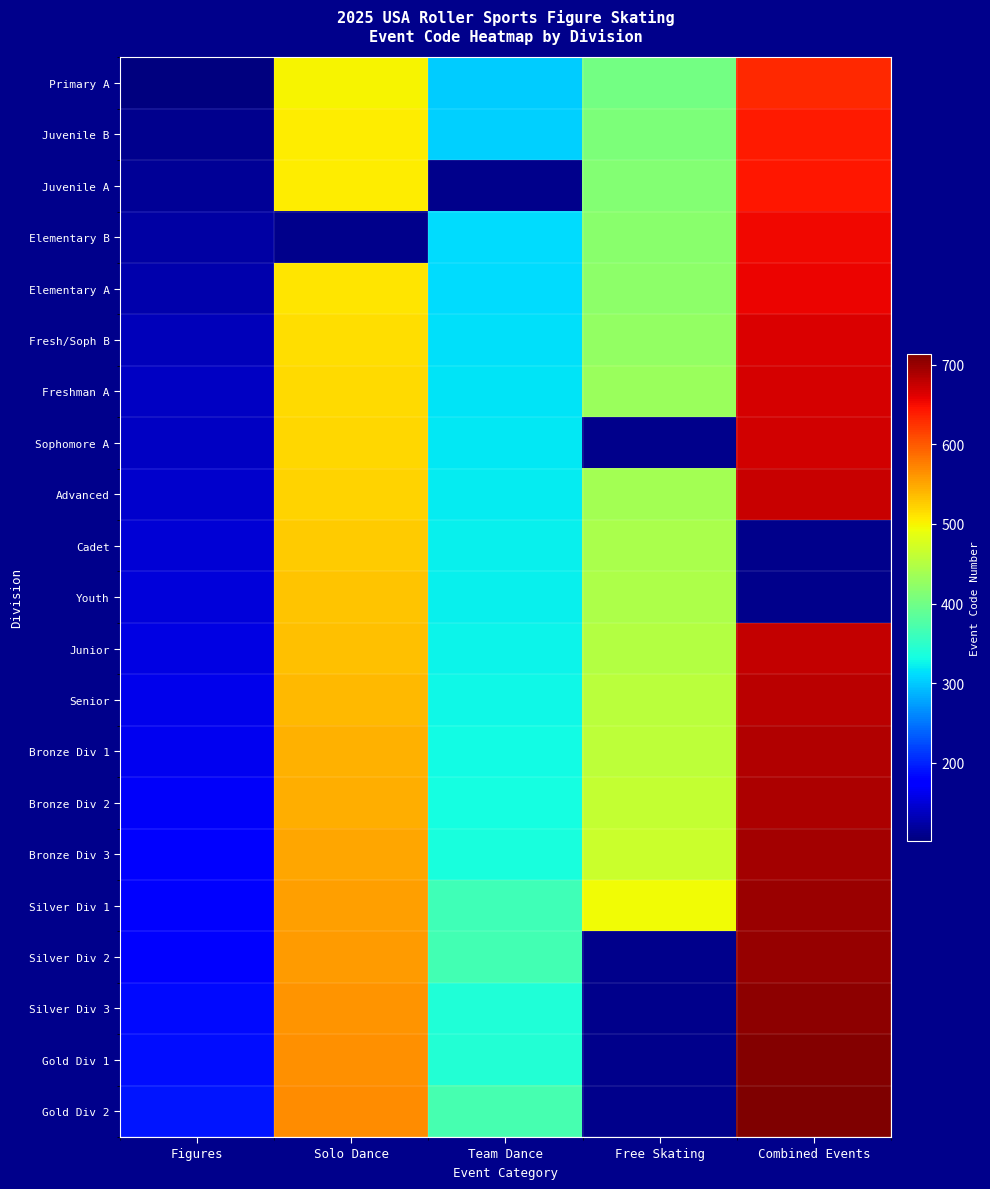

Is the value of Silver Div 2 at Combined Events greater than the value of Youth at Solo Dance?

Yes